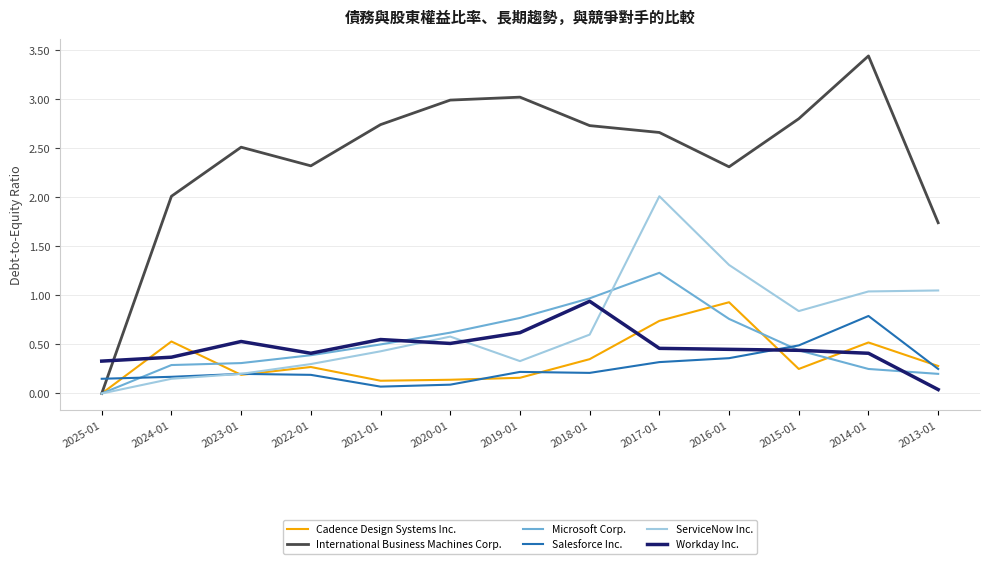

Does the chart display data point markers on the line(s)?

No